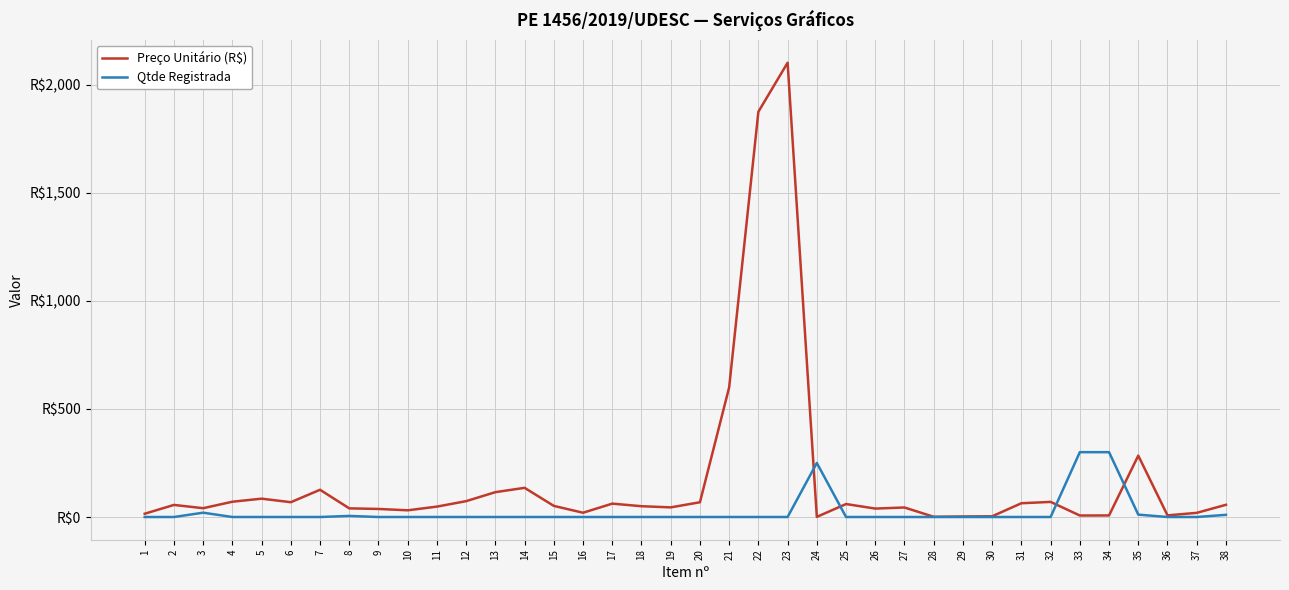

What is the difference between the Qtde Registrada values at 17 and 24?

250.0